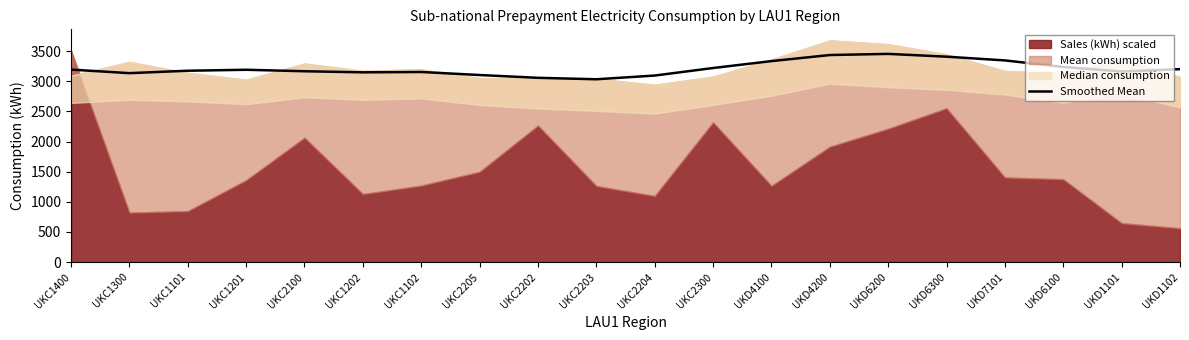

What is the difference between the maximum and minimum values?

420.9